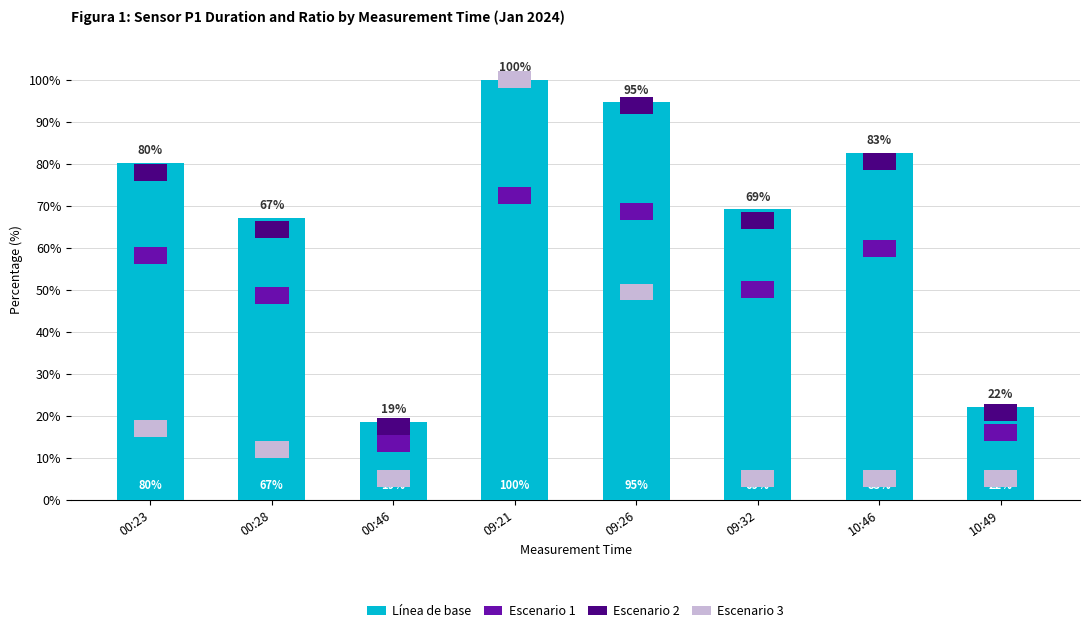

What is the difference between the maximum and minimum values?

81.5